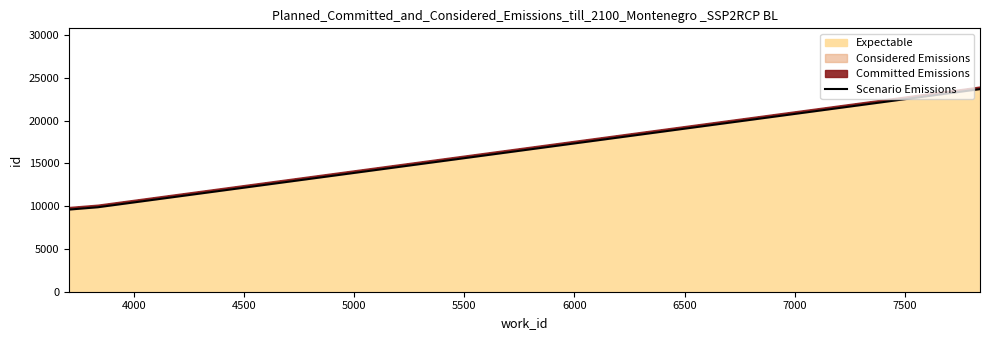

What is the difference between the maximum and minimum values?

14070